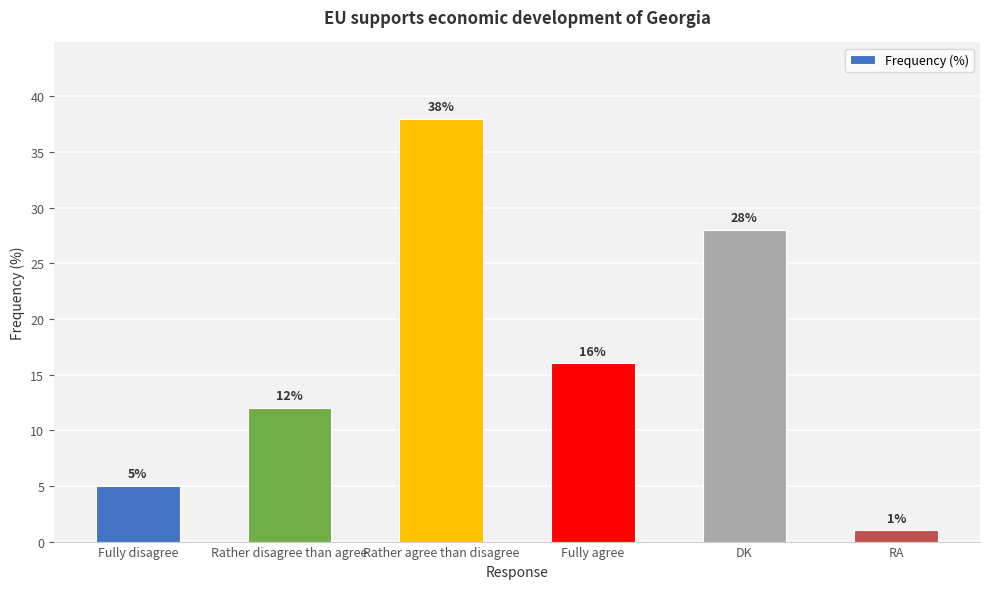

What is the minimum value shown in the chart?

1